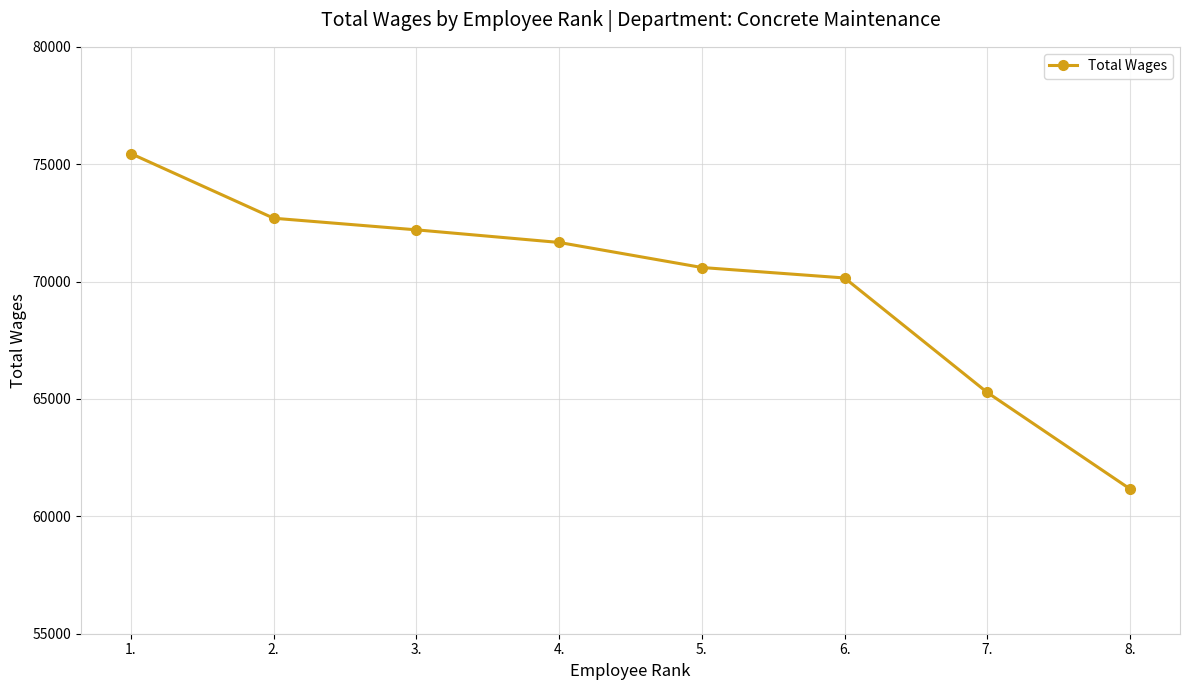

Reading left to right, what are all the values shown in this chart?

75450	72699	72204	71667	70600	70154	65276	61166